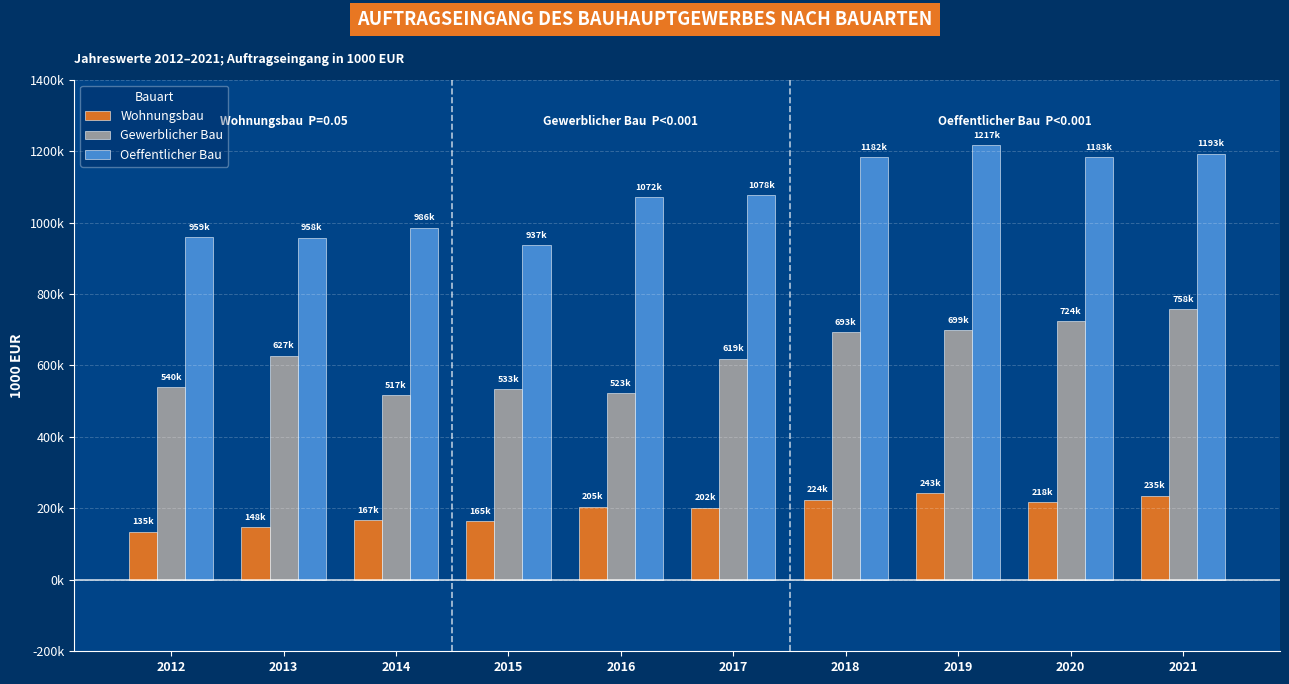

What are all the series names shown in the legend?

Wohnungsbau, Gewerblicher Bau, Oeffentlicher Bau